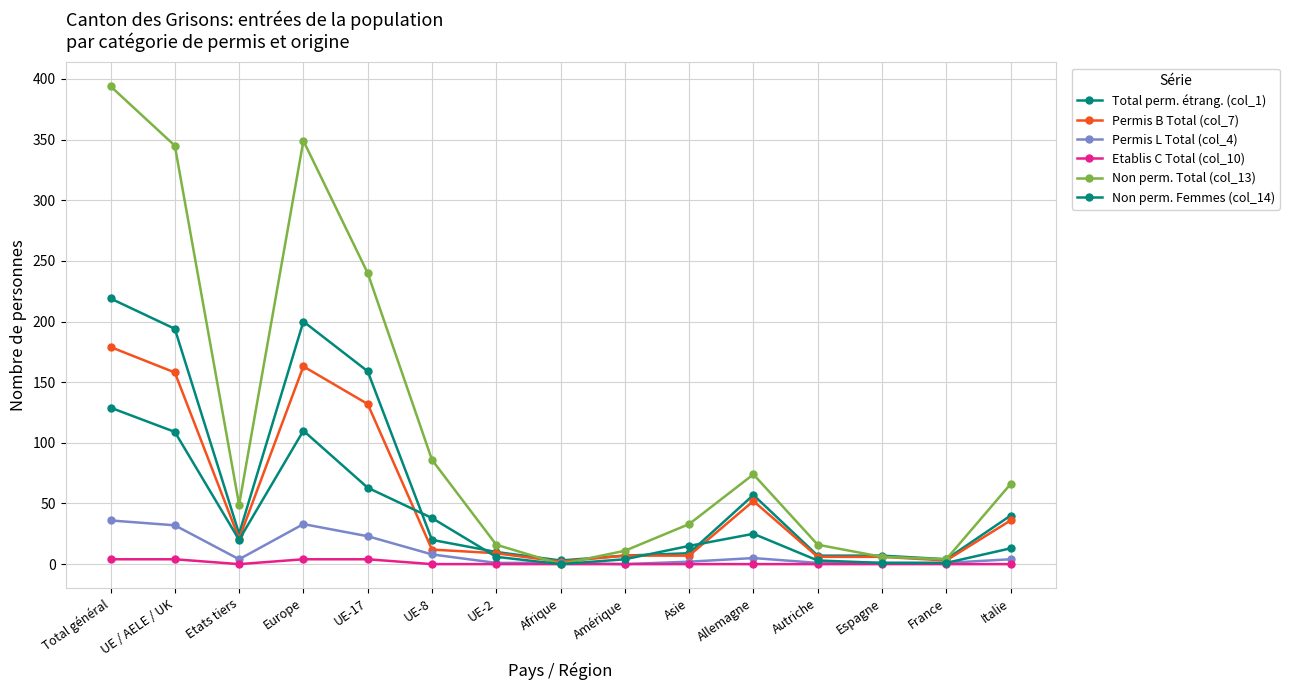

At which label does Etablis C Total (col_10) reach its peak?

Total général